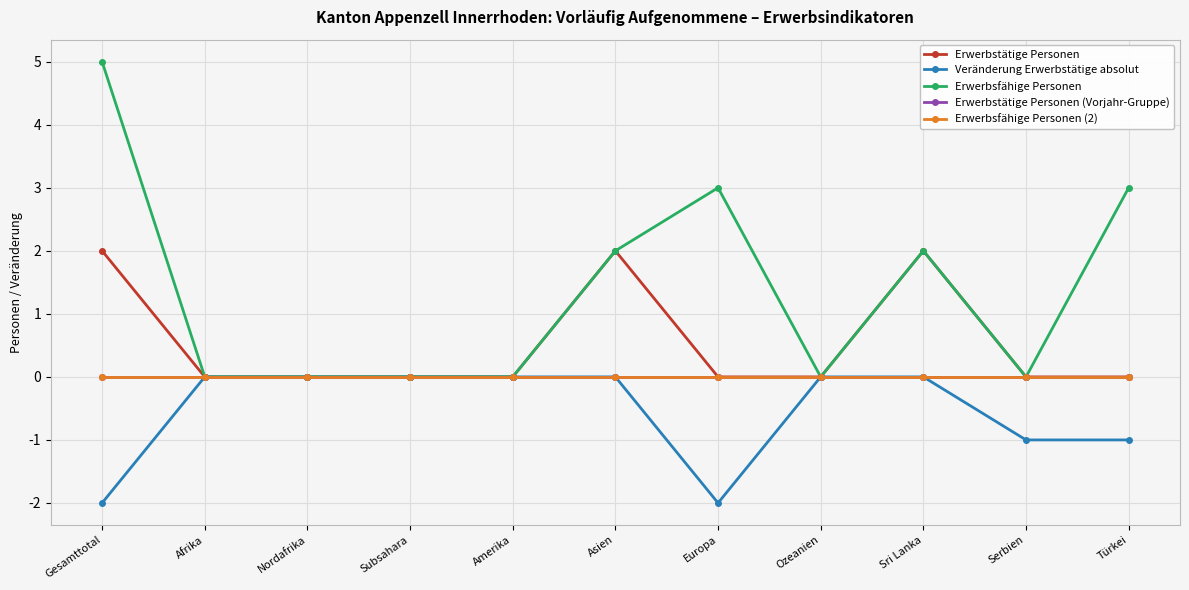

How many lines are shown in the chart?

5